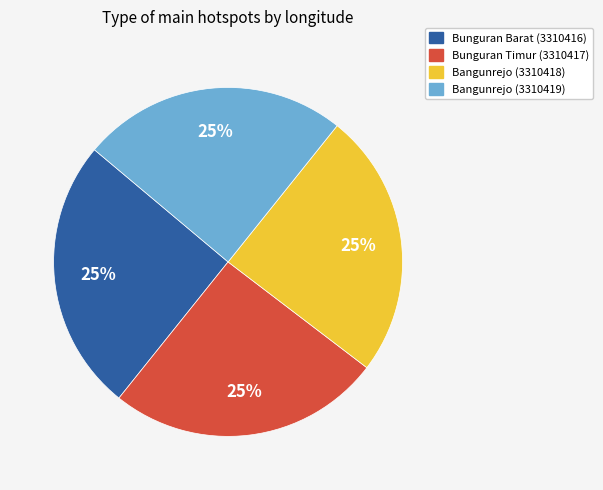

True or false: Bangunrejo (3310419) accounts for 25% of the total.

True